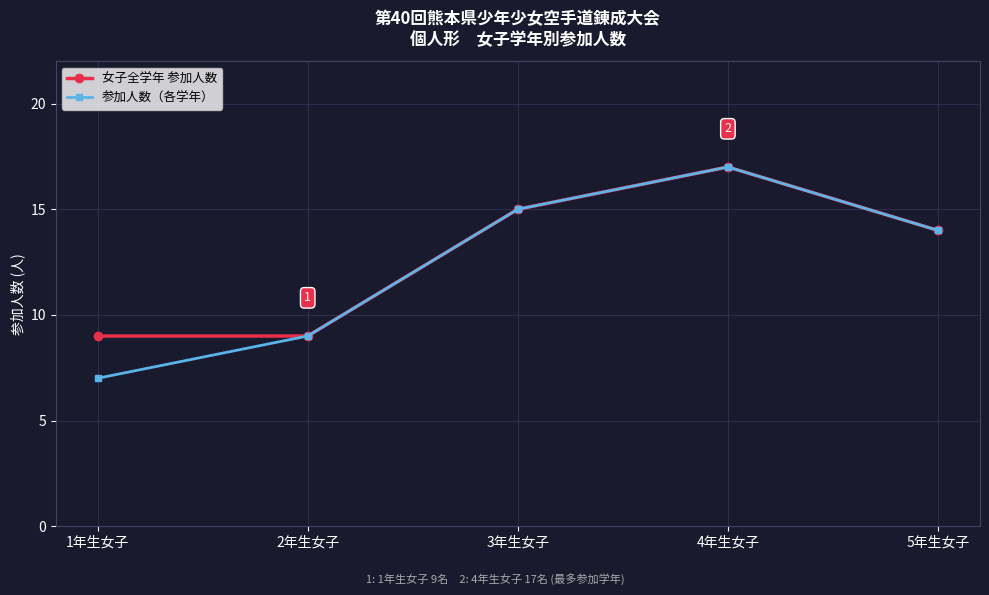

What are all the series names shown in the legend?

女子全学年 参加人数, 参加人数（各学年）